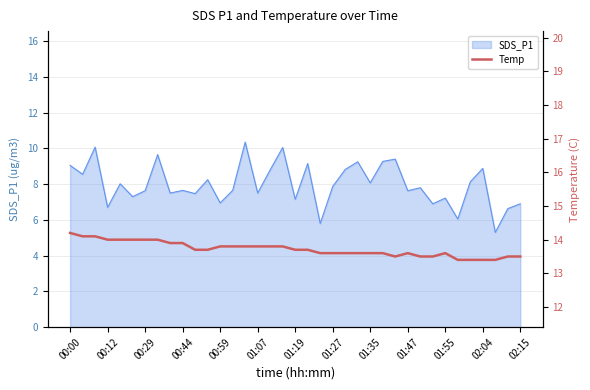

The chart shows a value of 19.2 at 01:27. True or false?

False